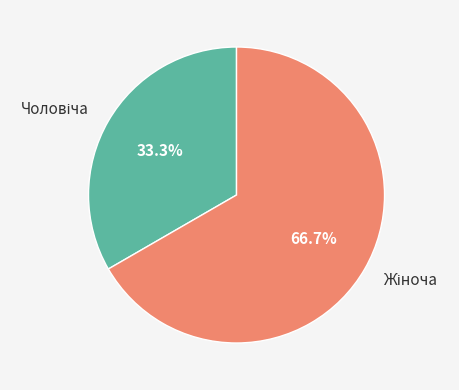

Is there a majority slice in this chart?

Yes